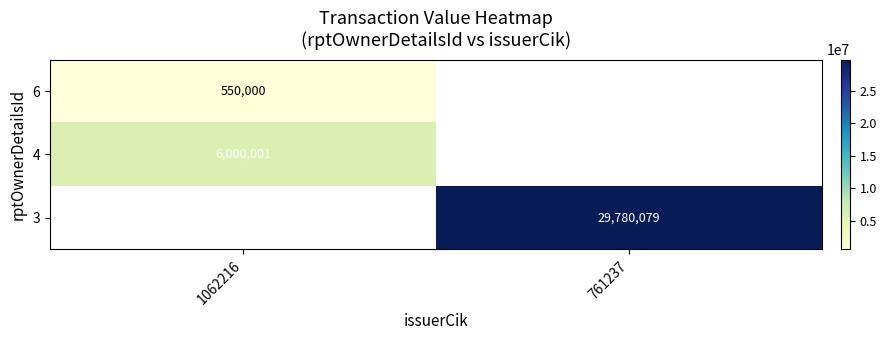

How many categories are shown in the chart?

2